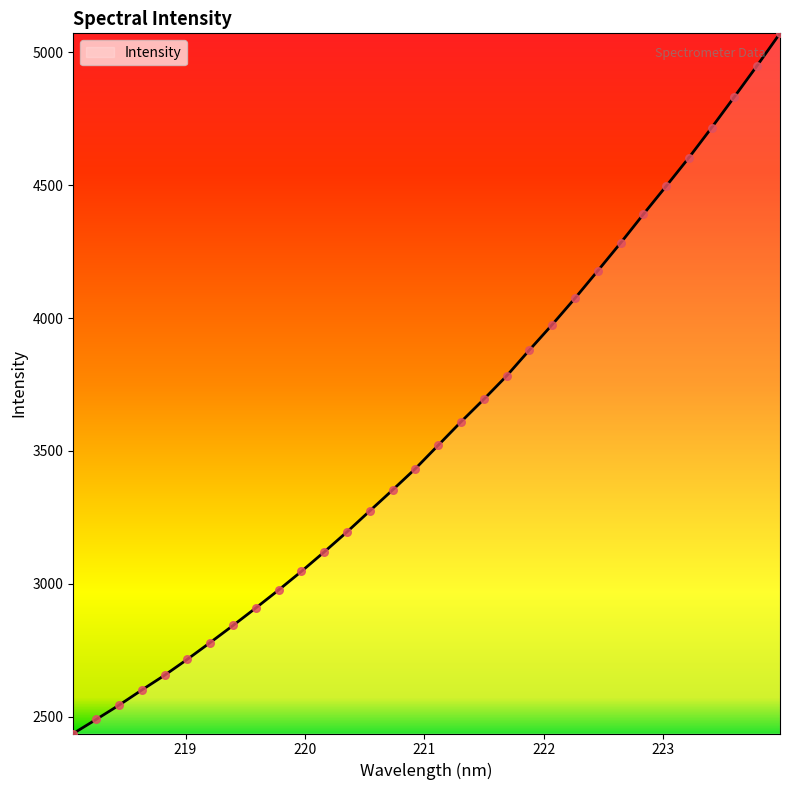

What is the greatest value displayed?

5071.2